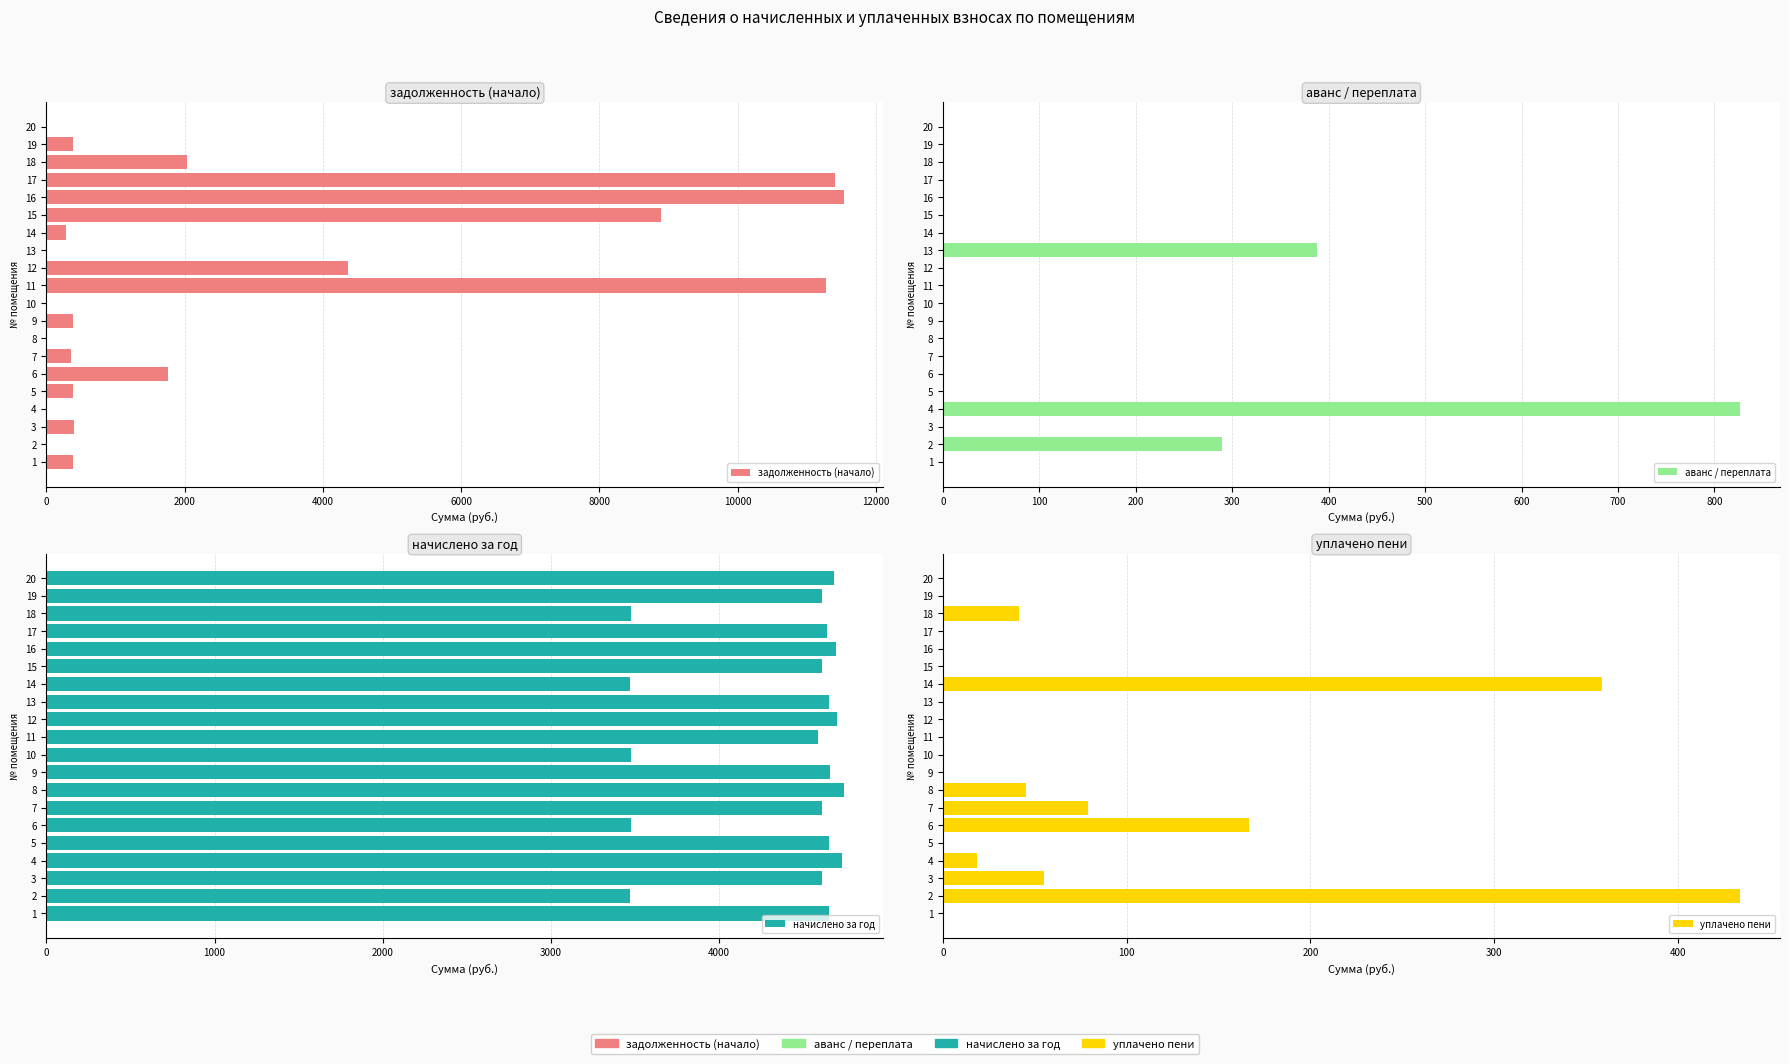

Reading left to right, extract all data points from this chart.

задолженность (начало): 387.6	0.0	397.1	0.0	387.6	1767.4	362.1	0.0	388.3	0.0	11274.6	4370.1	0.0	289.0	8896.9	11530.0	11412.2	2033.2	384.3	0.0
аванс / переплата: 0.0	289.0	0.0	826.6	0.0	0.0	0.0	0.0	0.0	0.0	0.0	0.0	387.6	0.0	0.0	0.0	0.0	0.0	0.0	0.0
начислено за год: 4651.3	3468.5	4611.4	4731.2	4651.3	3476.5	4611.4	4739.3	4659.4	3476.5	4587.4	4699.3	4651.3	3468.5	4611.4	4691.3	4643.4	3476.5	4611.4	4683.4
уплачено пени: 0.0	433.8	55.2	18.5	0.0	166.7	78.7	45.2	0.0	0.0	0.0	0.0	0.0	358.4	0.0	0.0	0.0	41.4	0.0	0.0